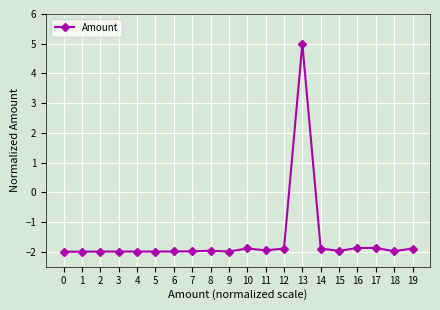

What is the value of the 15th point from the left?

-1.9